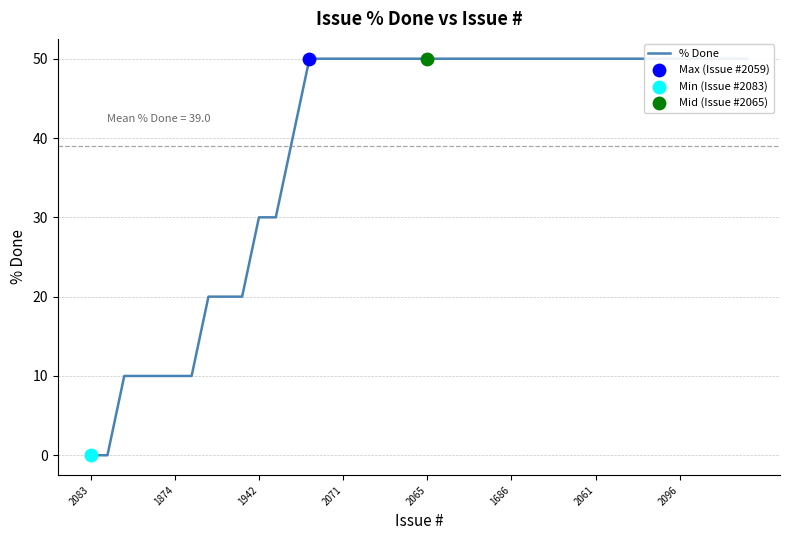

Between 23 and 12, which is larger?

23